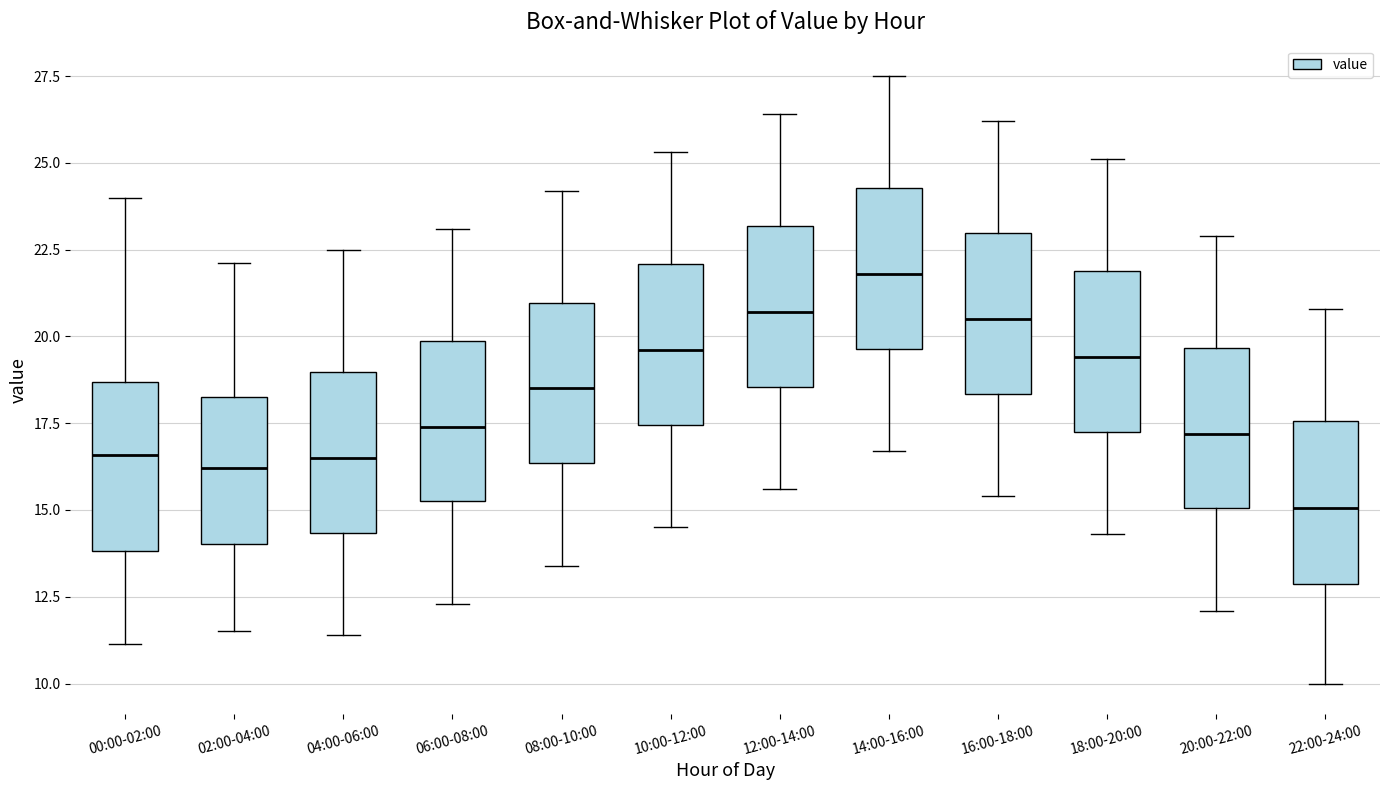

Which box's median line is the lowest?

22:00-24:00